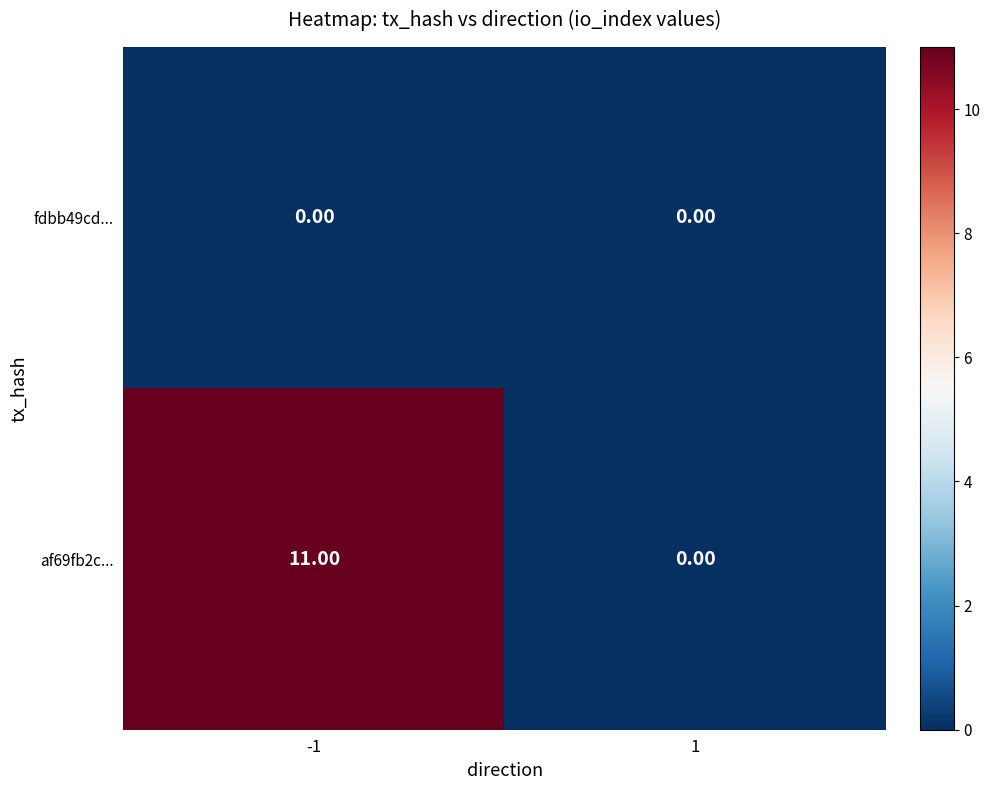

Which series has the largest range (max minus min)?

af69fb2c...